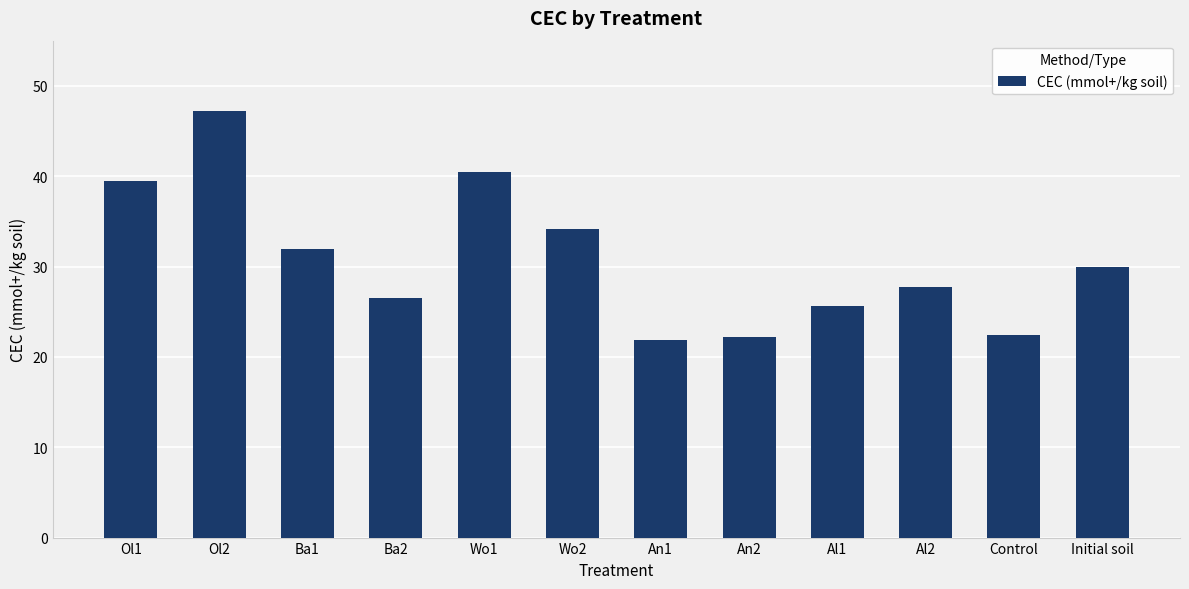

What is the difference between the second highest and second lowest values?

18.2